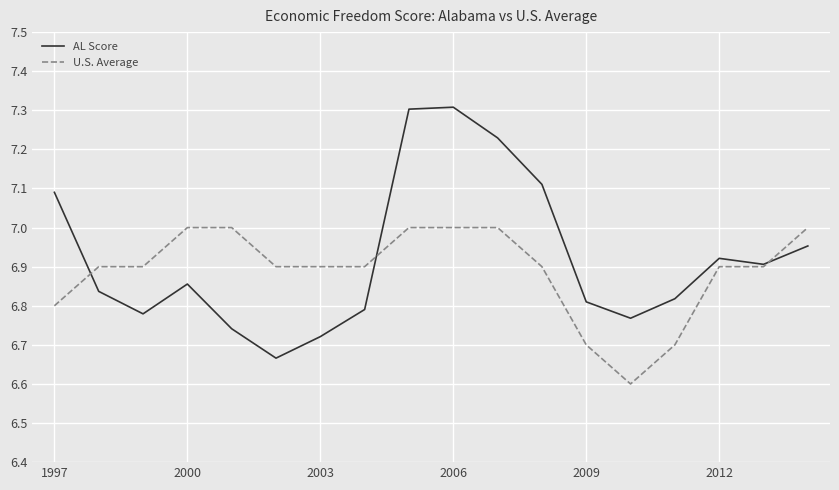

What is the minimum value shown in the chart?

6.6